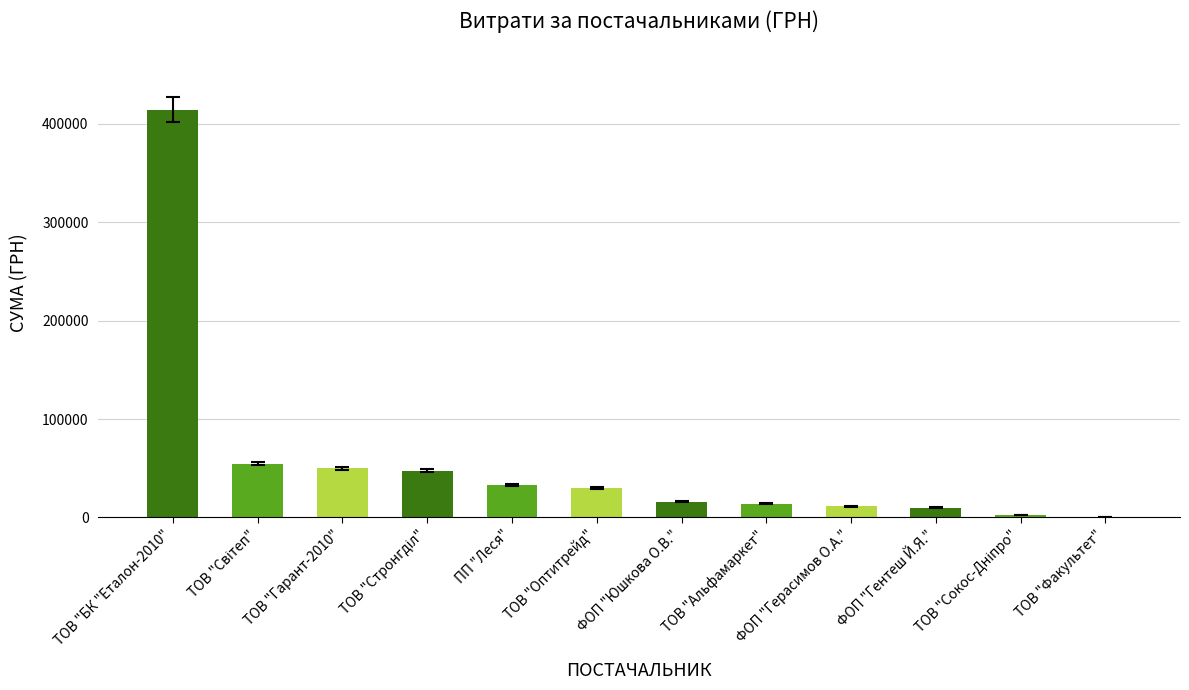

What is the approximate value at ТОВ "Альфамаркет"?

13788.0